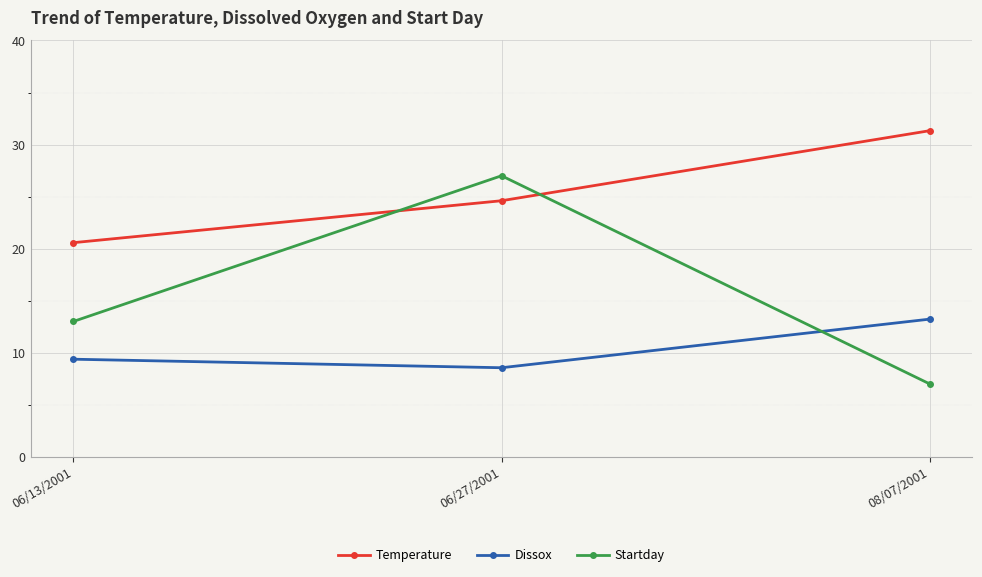

Does the chart display data point markers on the line(s)?

Yes